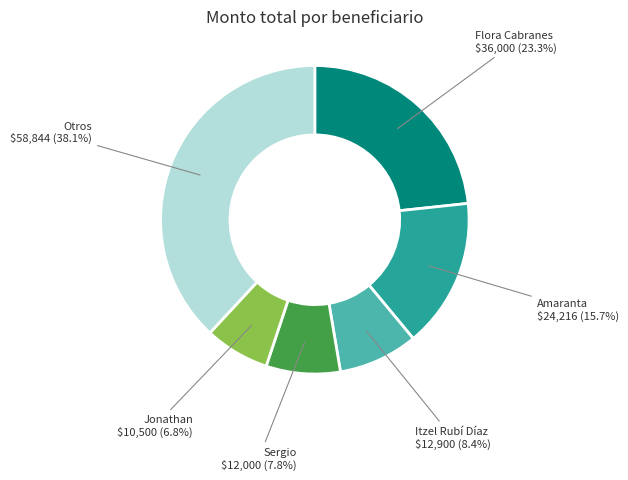

Is there a majority slice in this chart?

No